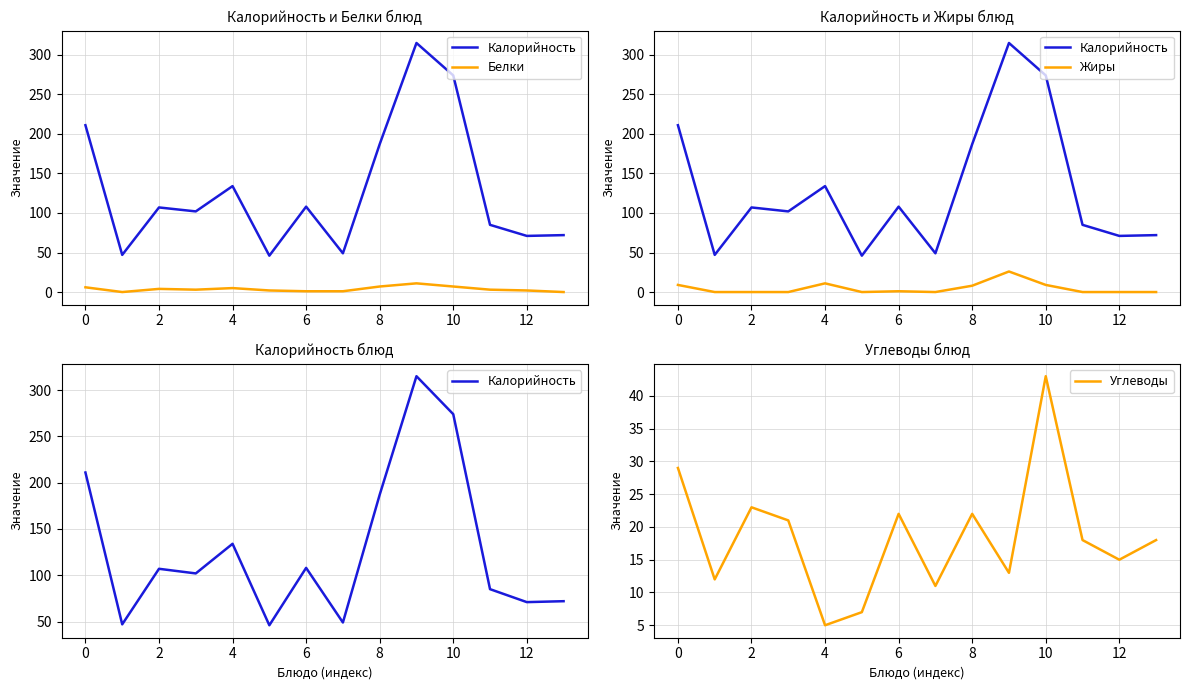

Reading right to left, list all the values displayed in this chart.

Калорийность: 72	71	85	274	315	187	49	108	46	134	102	107	47	211
Белки: 0	2	3	7	11	7	1	1	2	5	3	4	0	6
Жиры: 0	0	0	9	26	8	0	1	0	11	0	0	0	9
Углеводы: 18	15	18	43	13	22	11	22	7	5	21	23	12	29